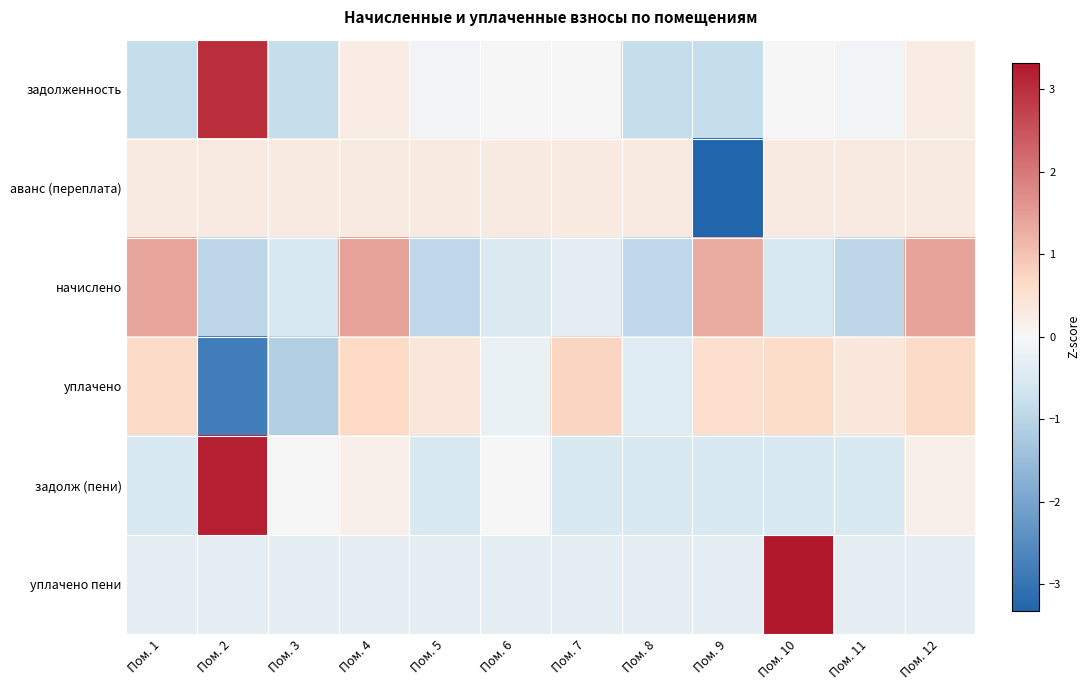

Which series has the largest range (max minus min)?

задолженность